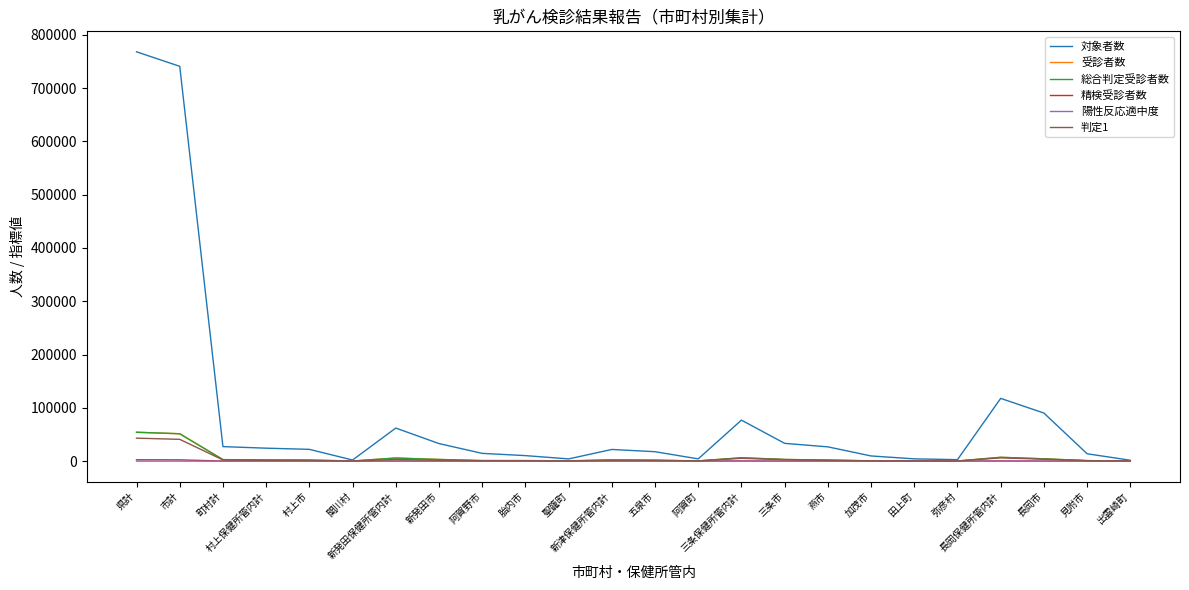

Does the chart have visible grid lines?

No